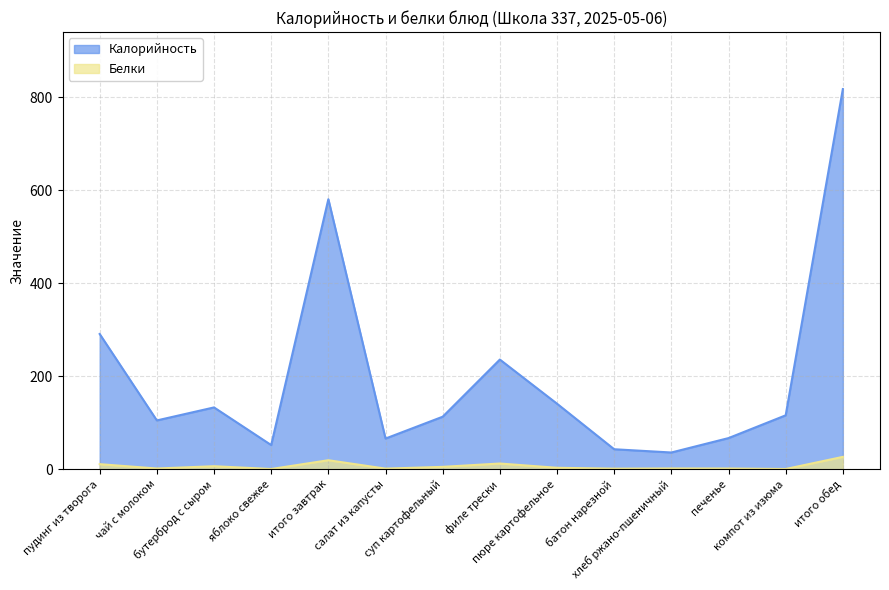

How many lines are shown in the chart?

2